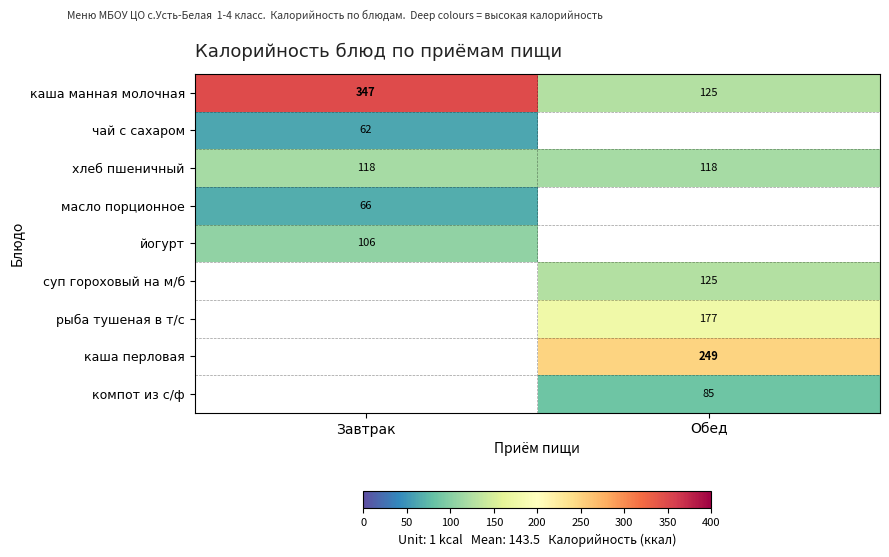

Which label corresponds to the largest value in the chart?

Завтрак